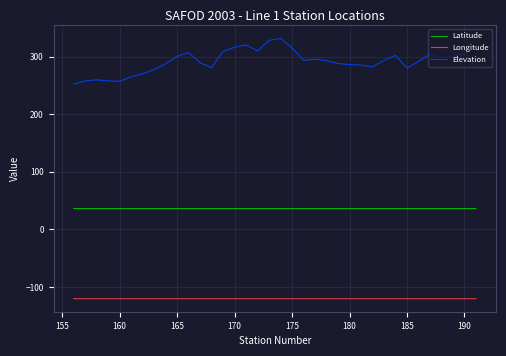

Which series has the largest total across all categories?

Elevation